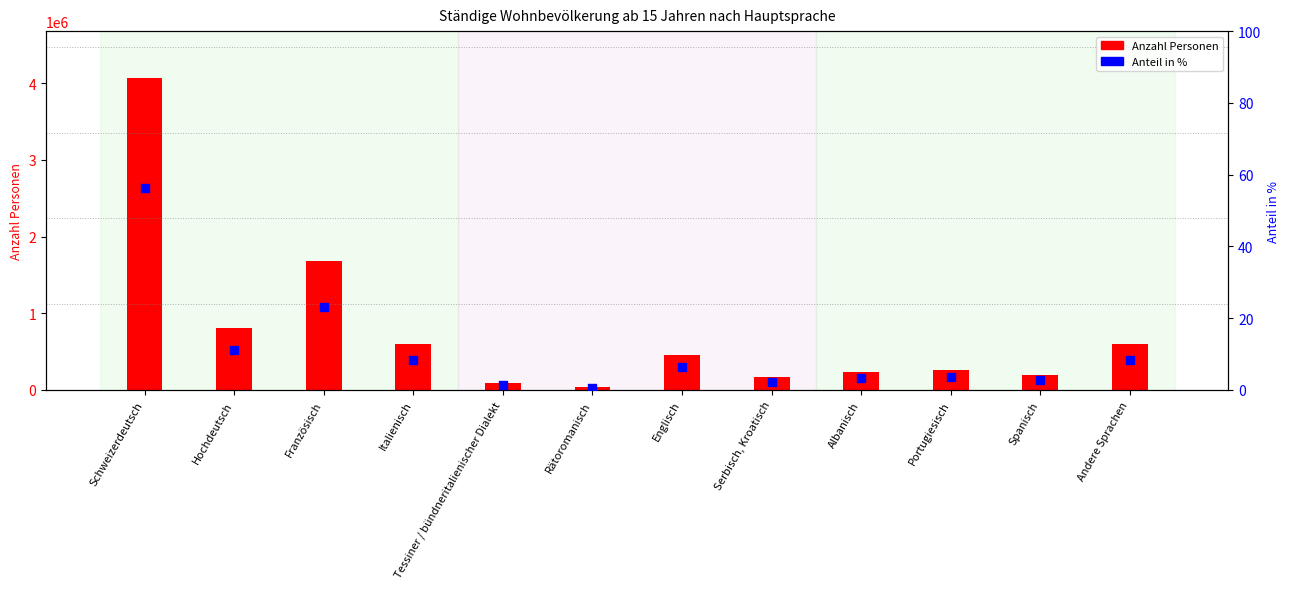

What are all the series names shown in the legend?

Anzahl Personen, Anteil in %